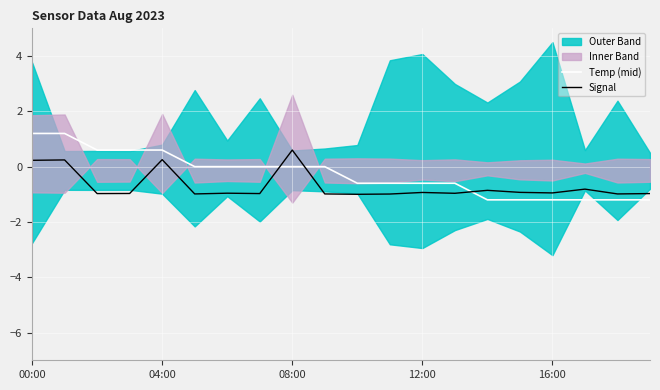

What is the sum of all Signal values?

-13.9